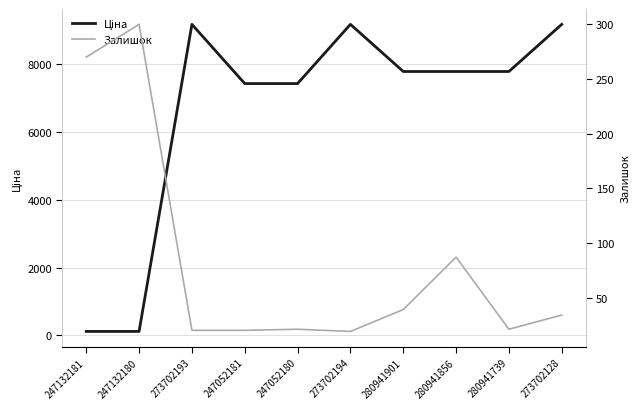

List the series in order of their peak value, highest first.

Ціна, Залишок